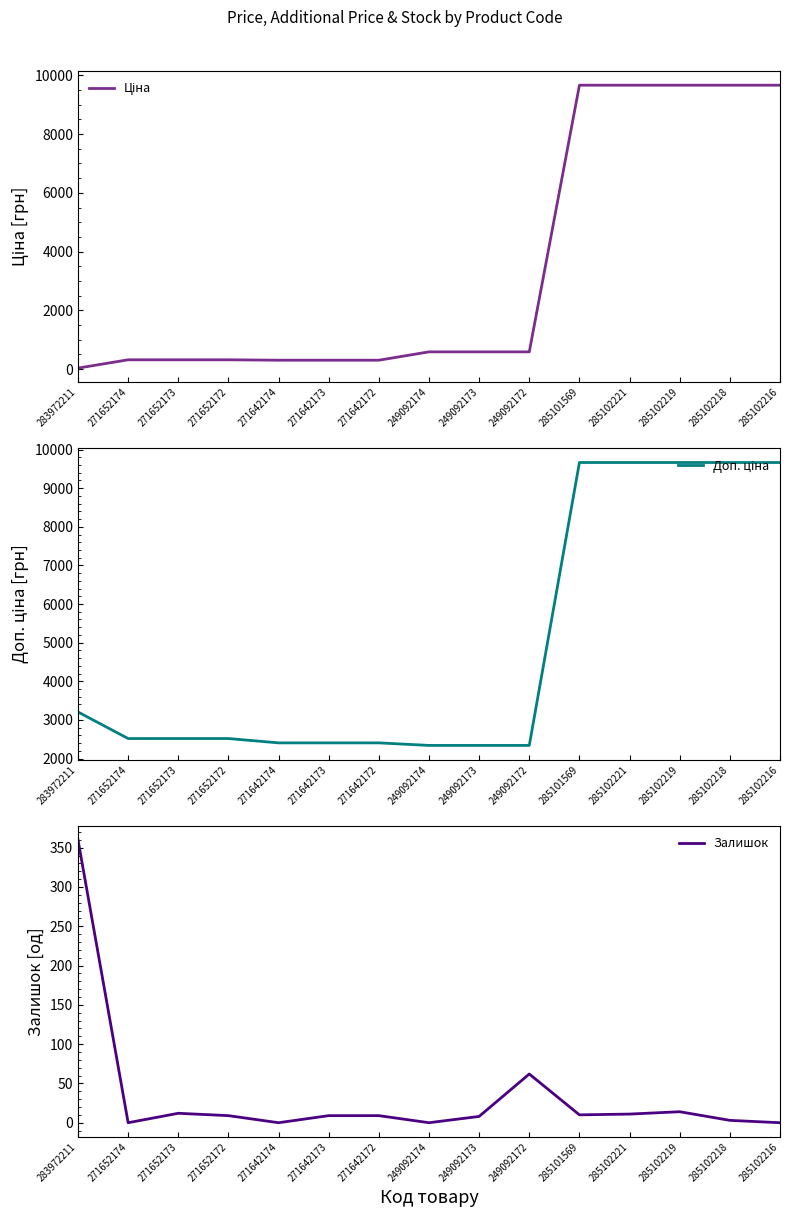

Which series has the widest spread of values?

Ціна